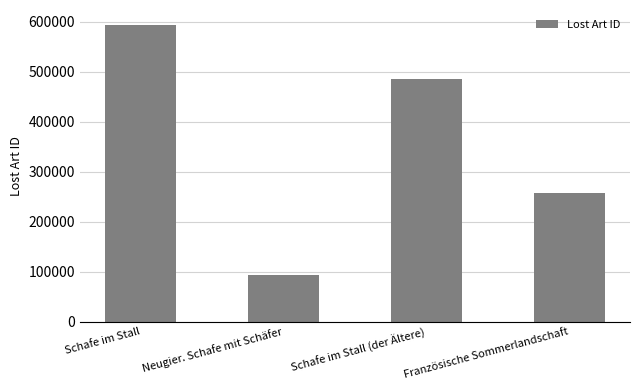

Is it true that the value at Schafe im Stall is 593352?

True